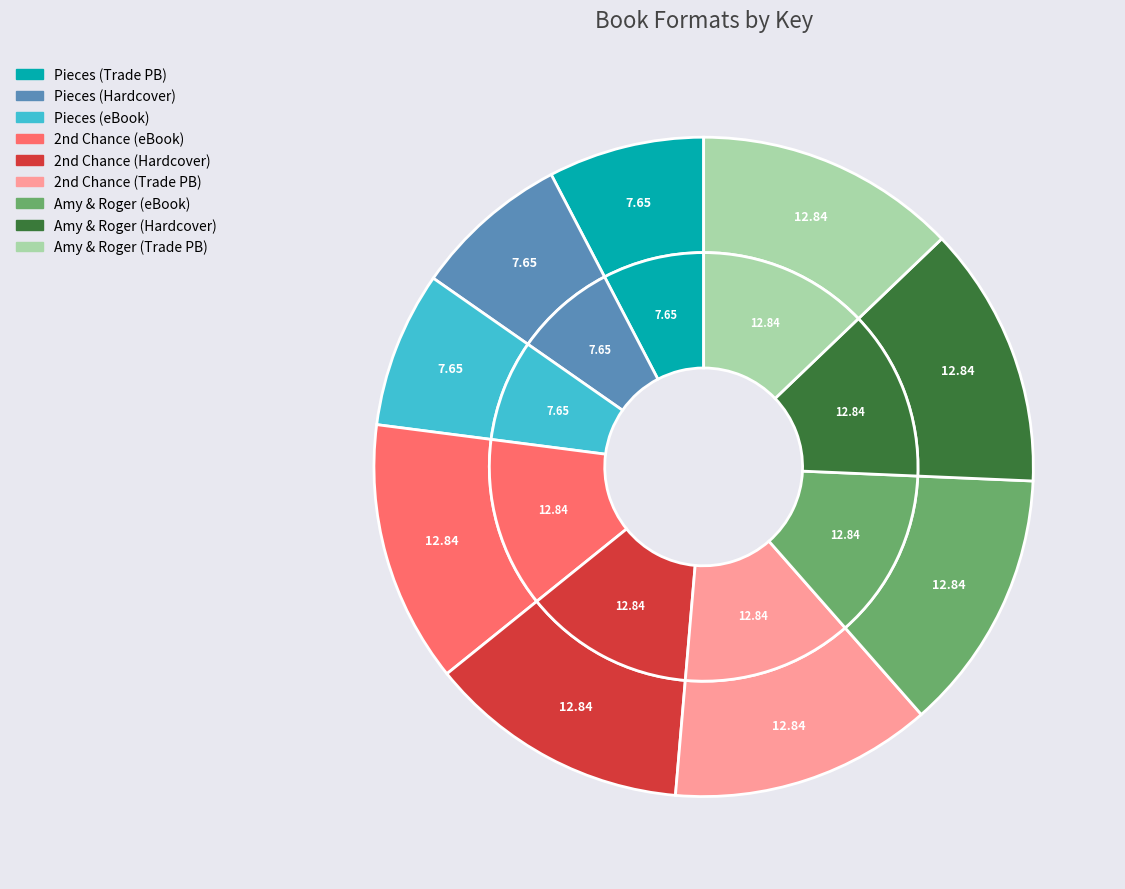

Which category has the biggest portion of the pie?

Second Chance Summer (eBook)